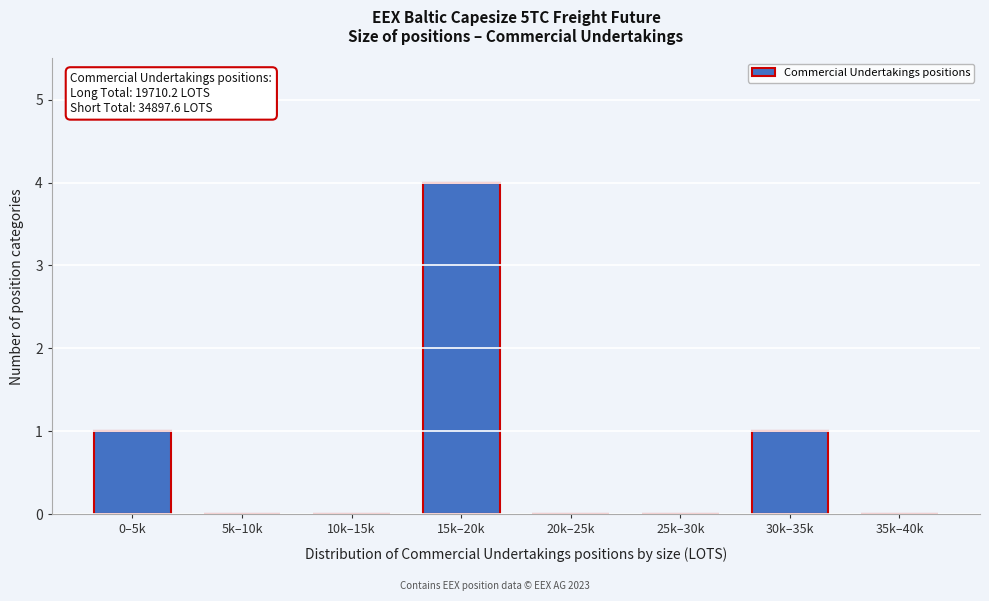

Reading left to right, extract all data points from this chart.

0–5k=1	5k–10k=0	10k–15k=0	15k–20k=4	20k–25k=0	25k–30k=0	30k–35k=1	35k–40k=0